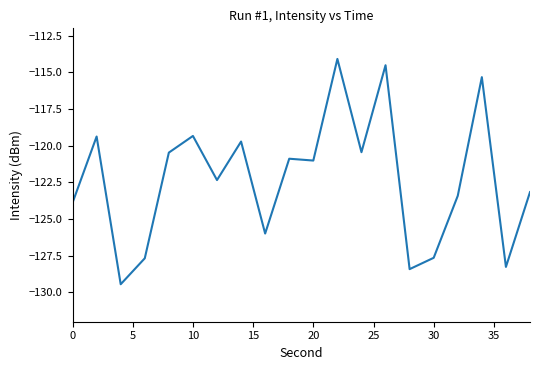

How many values are below -121?

11